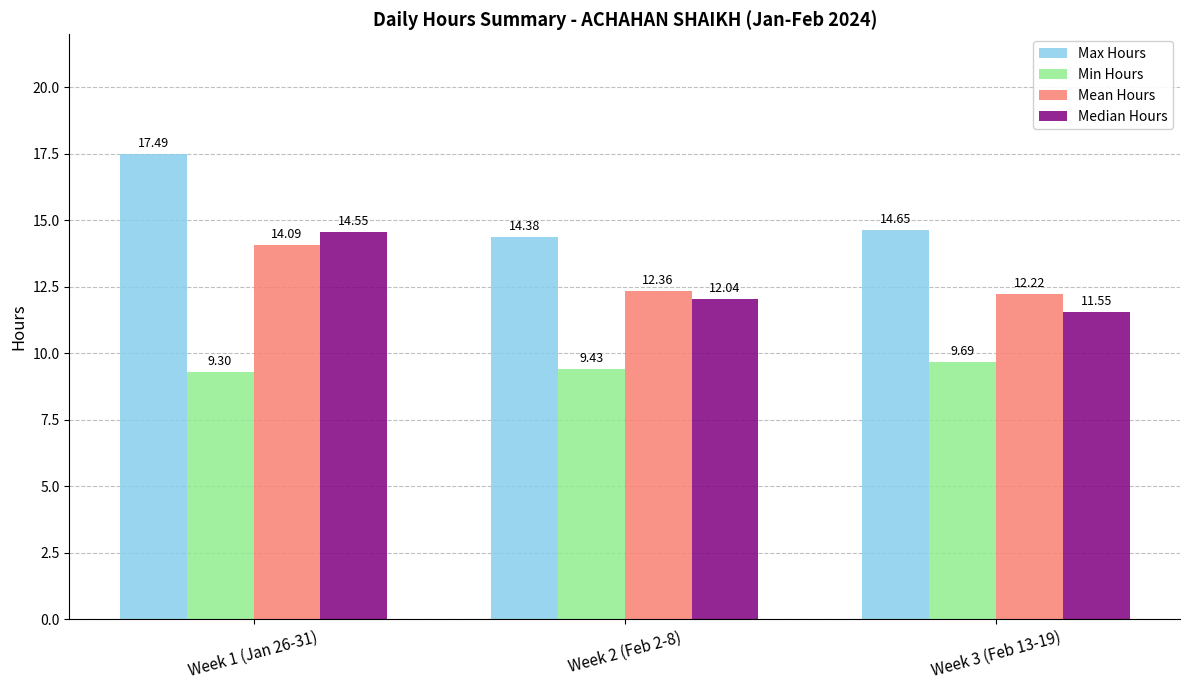

Which series changed the most between Week 1 (Jan 26-31) and Week 3 (Feb 13-19)?

Median Hours